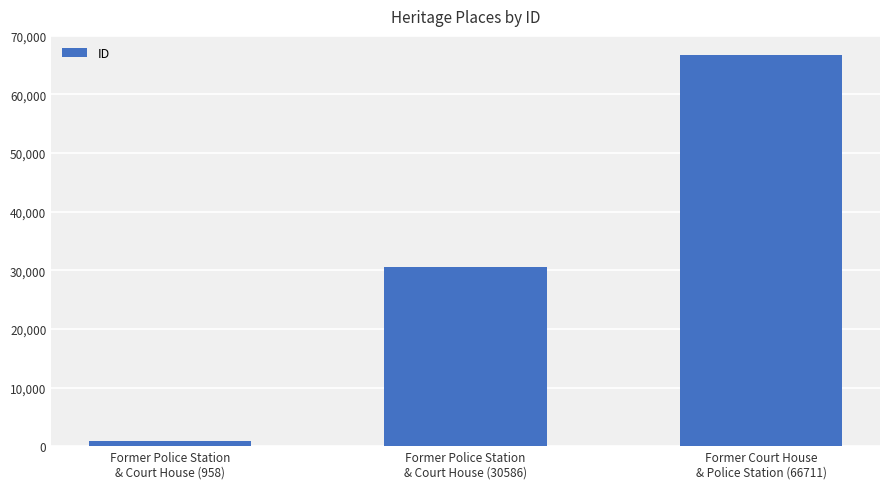

What is the maximum value shown in the chart?

66711